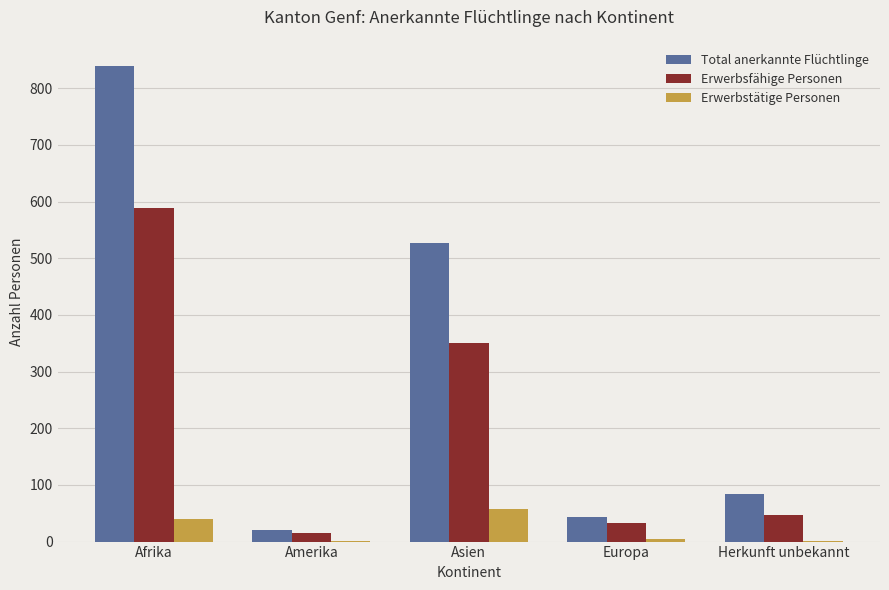

At which category is the sum across all series the highest?

Afrika